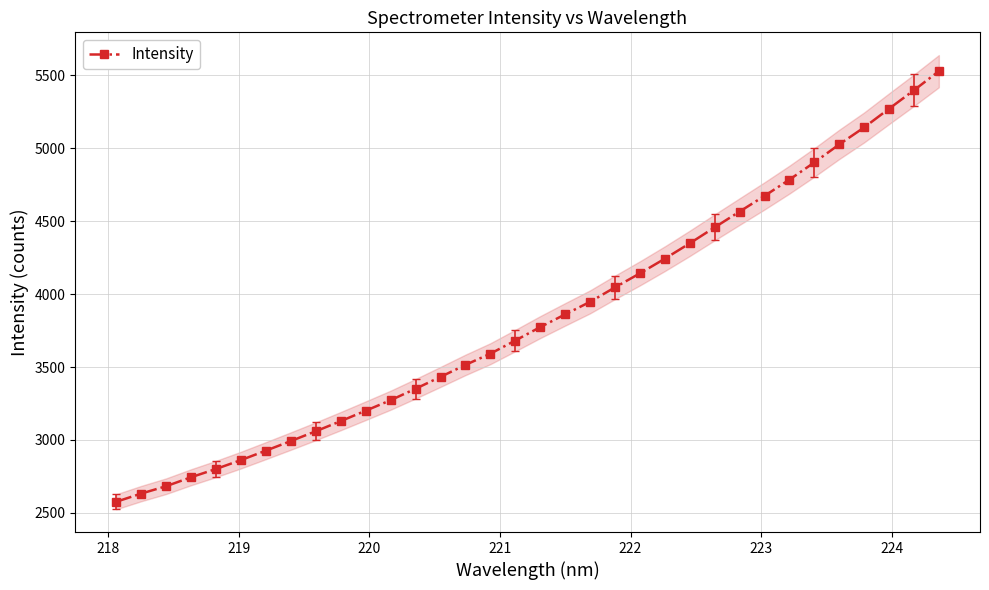

What is the value of the Intensity point at the 1st from the left?

2576.1